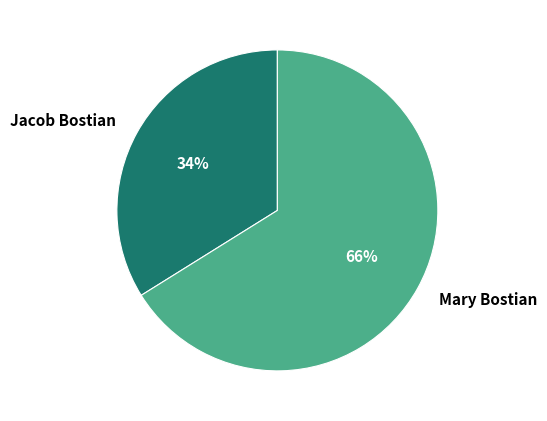

Do Mary Bostian and Jacob Bostian together represent more than half of the pie?

Yes